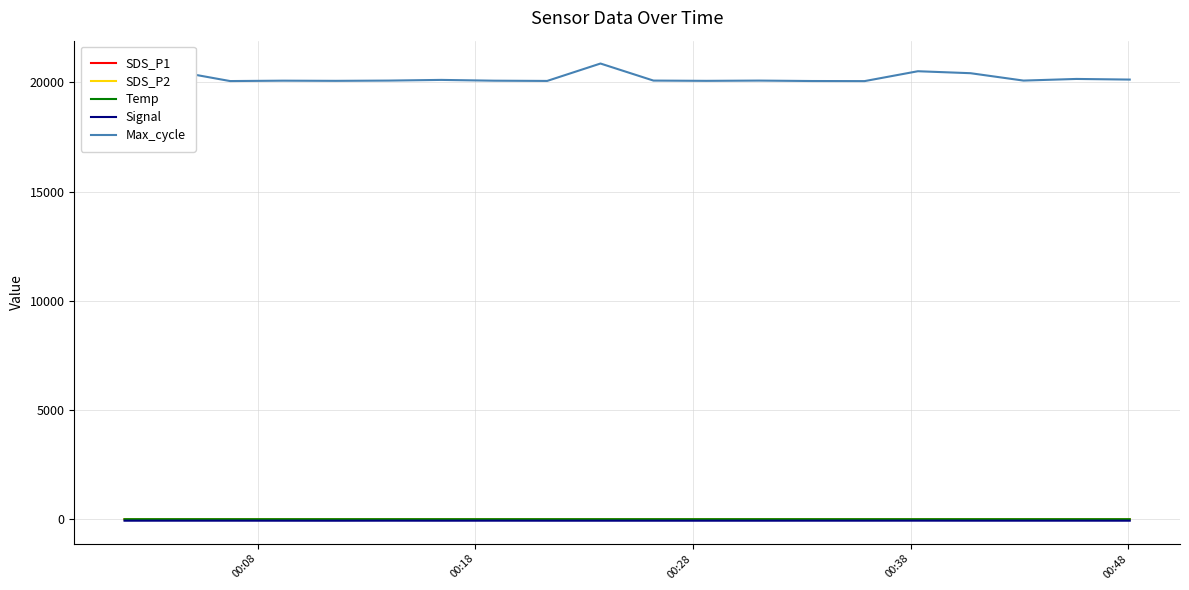

True or false: Temp and Max_cycle intersect in this chart.

False